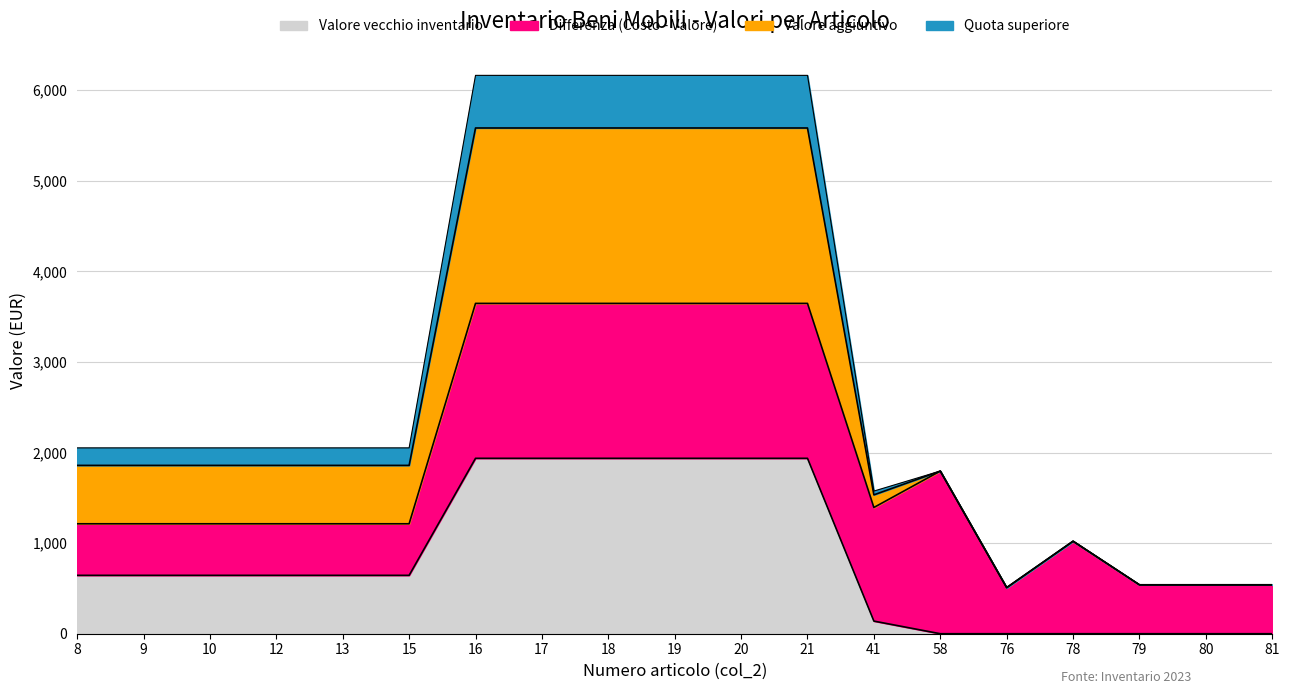

True or false: Costo iniziale acquisto and Valore vecchio inventario cross at least once.

False